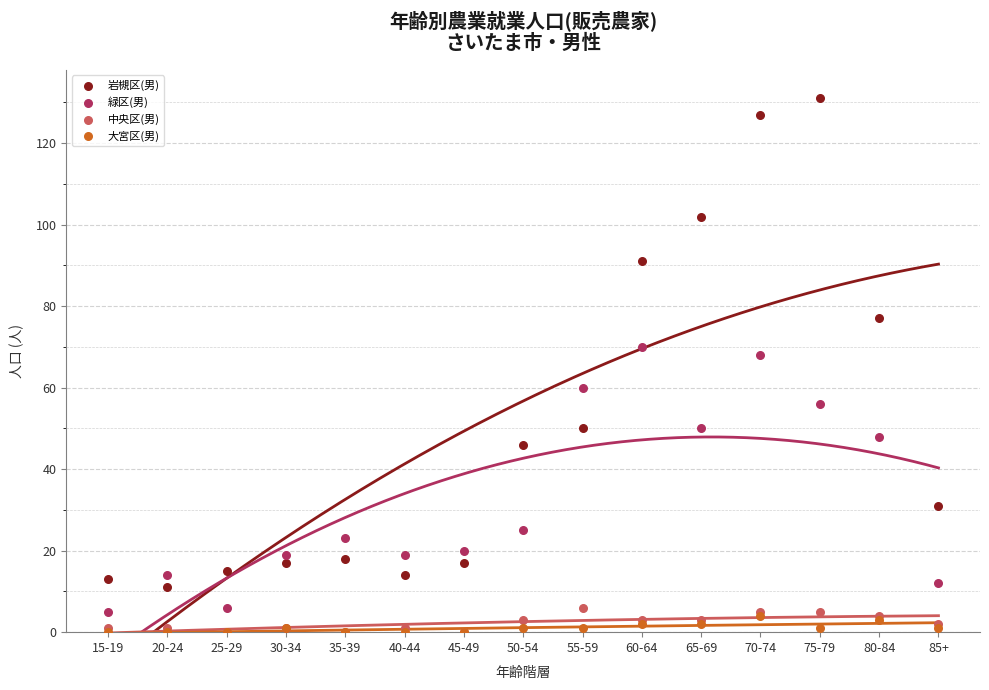

Across all series, what Y value is closest to 65?

68